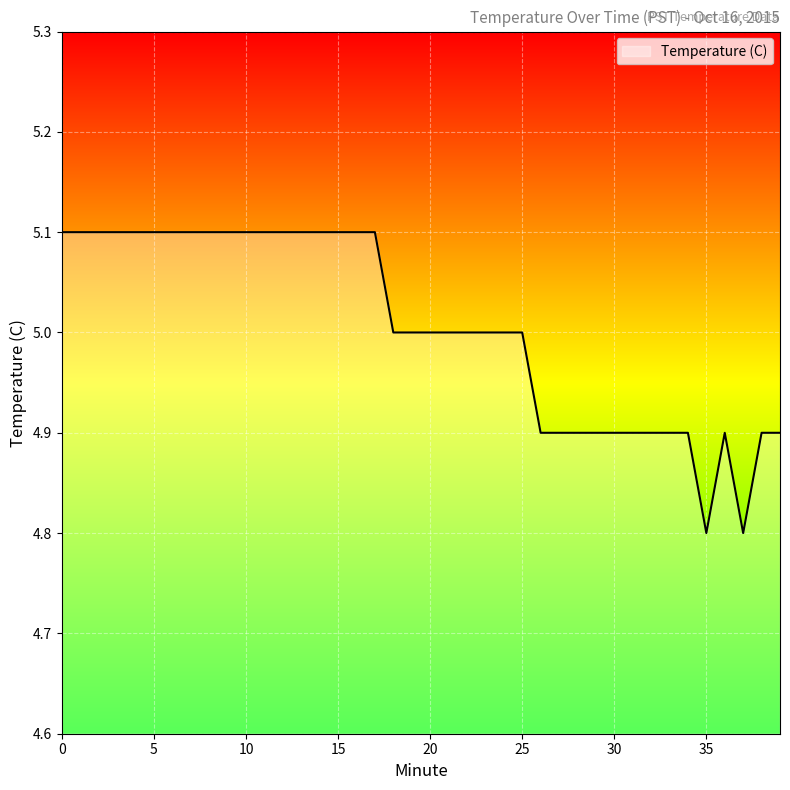

How many lines are shown in the chart?

1